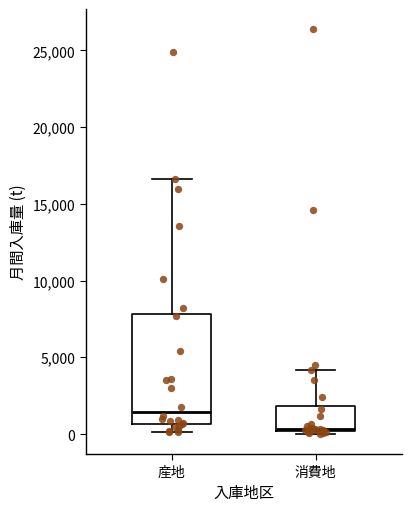

Which box has the highest median line?

産地